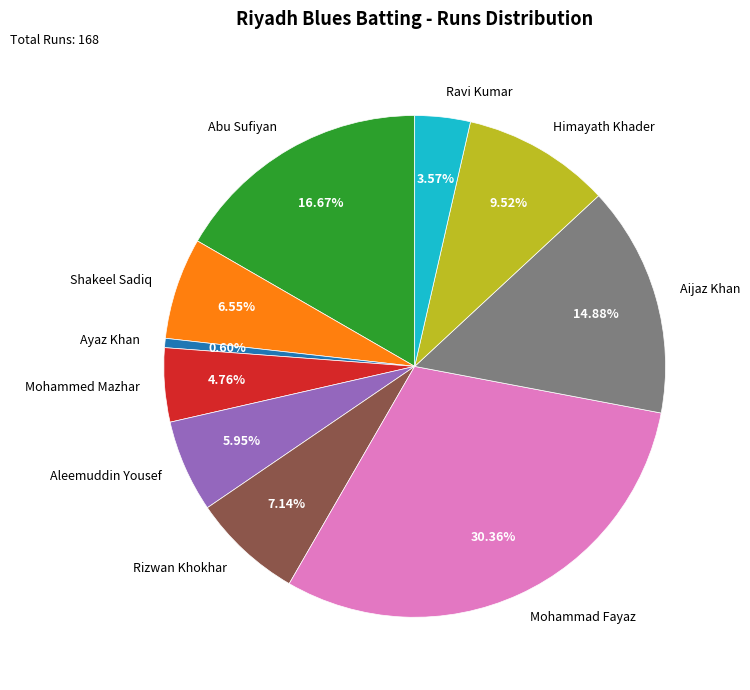

How many slices are in this pie chart?

10